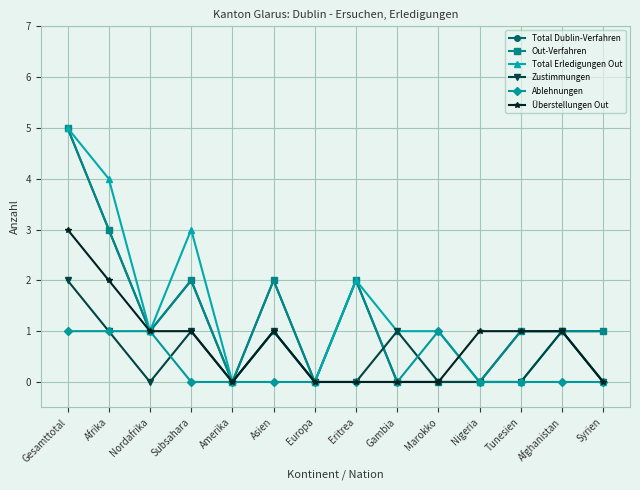

Is this an area chart (filled region under the line)?

No